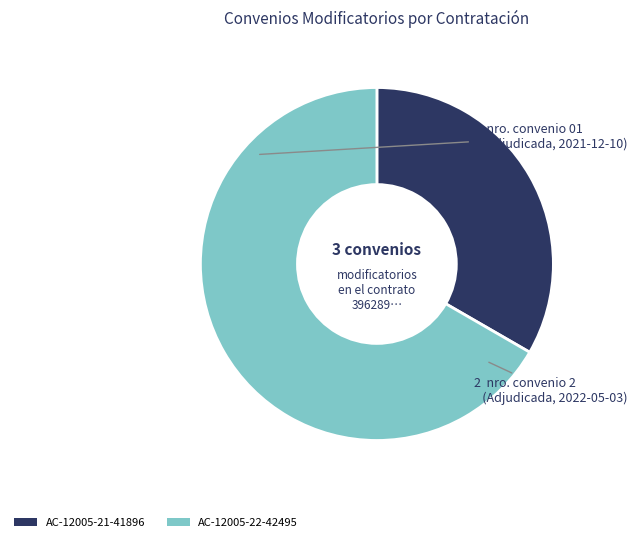

Is there a majority slice in this chart?

Yes